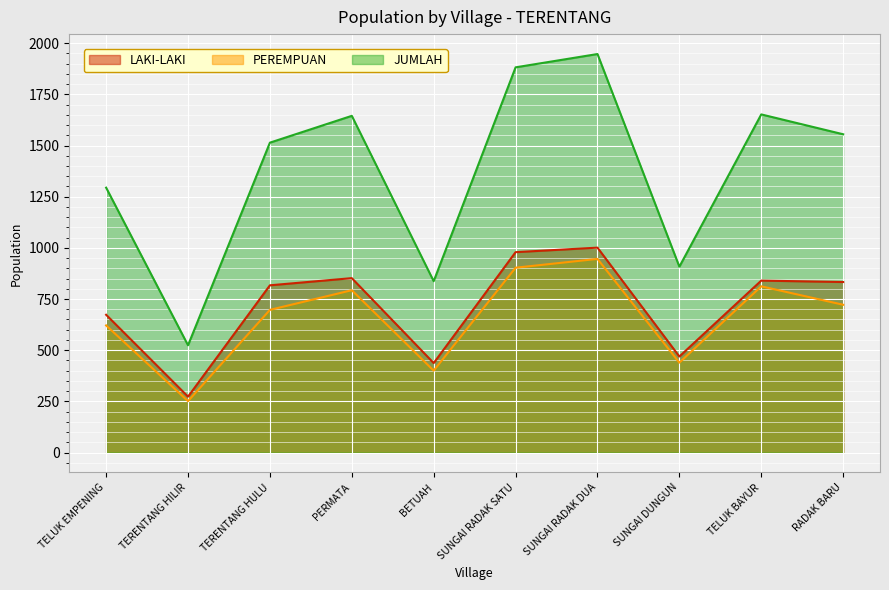

How many interior local peaks does the JUMLAH series have?

3